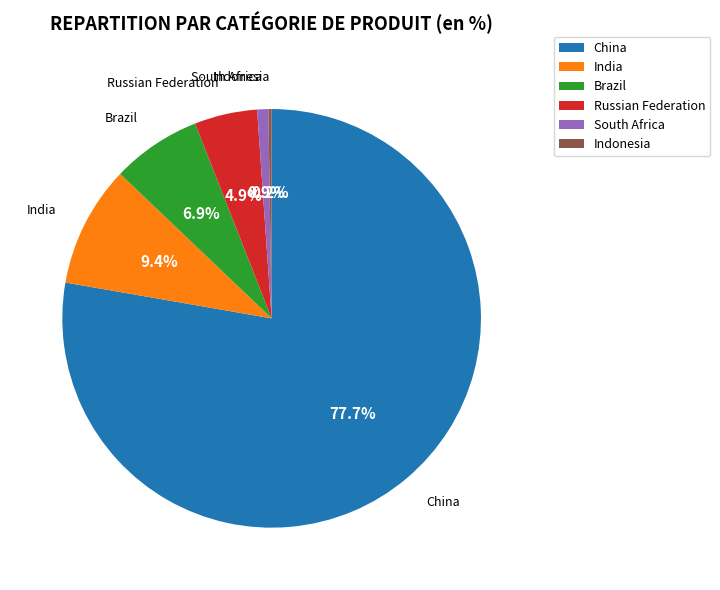

Which category has the biggest portion of the pie?

China